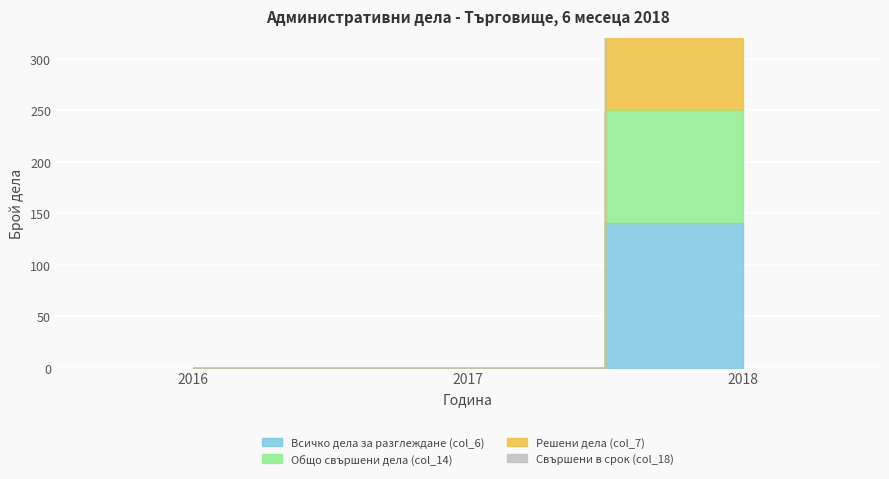

Reading left to right, extract all data points from this chart.

Всичко дела за разглеждане (col_6): 2016=0	2017=0	2018=140
Общо свършени дела (col_14): 2016=0	2017=0	2018=250
Решени дела (col_7): 2016=0	2017=0	2018=336
Свършени в срок (col_18): 2016=0	2017=0	2018=446